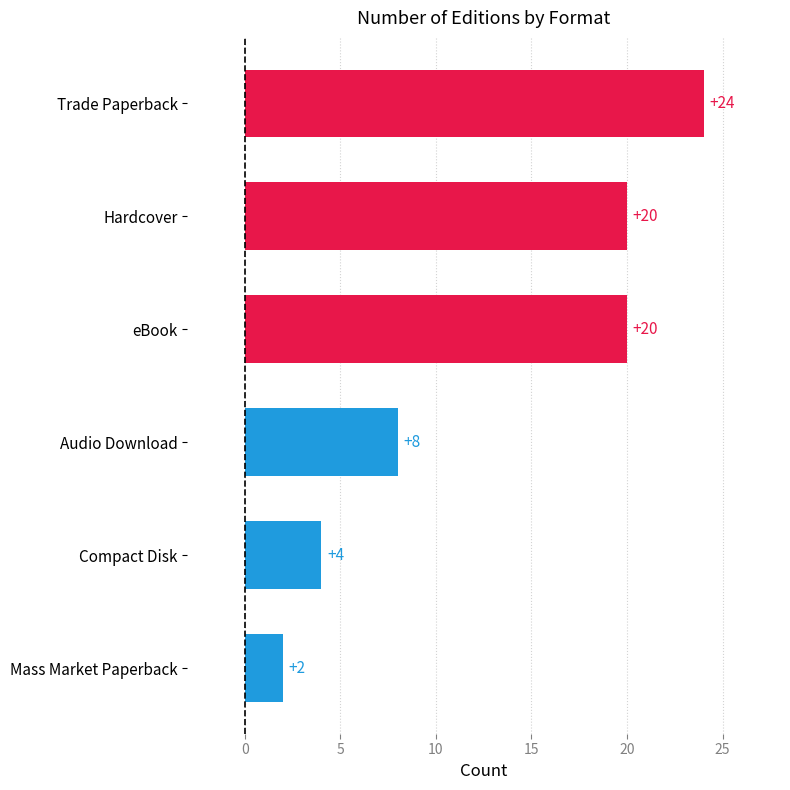

What is the sum of the values at Mass Market Paperback and Hardcover?

22